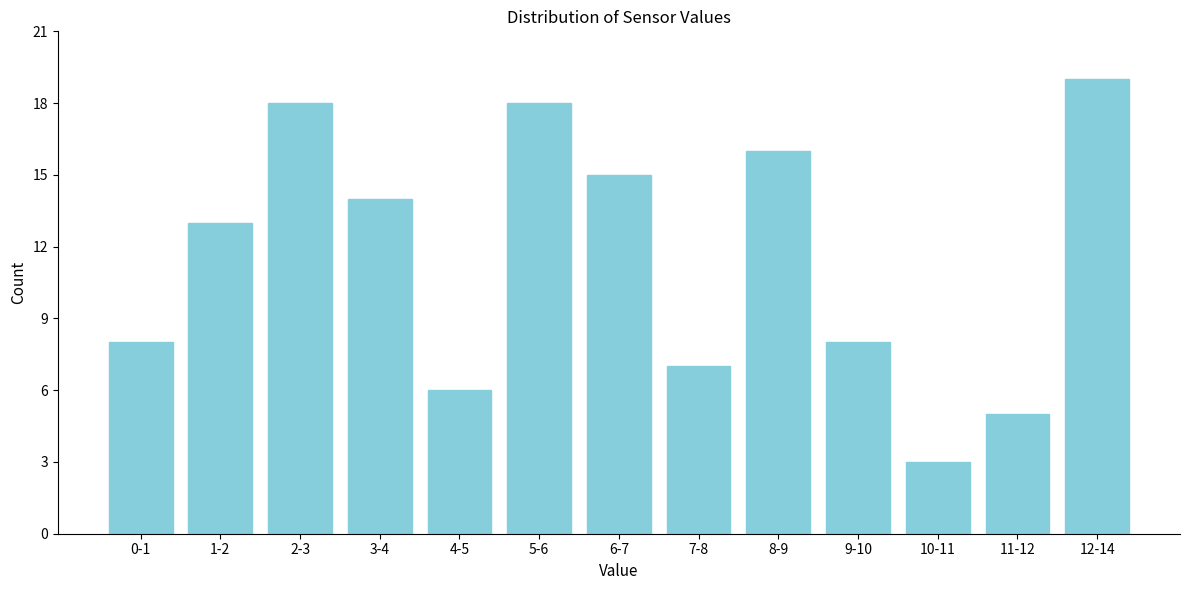

Reading left to right, extract all data points from this chart.

8	13	18	14	6	18	15	7	16	8	3	5	19